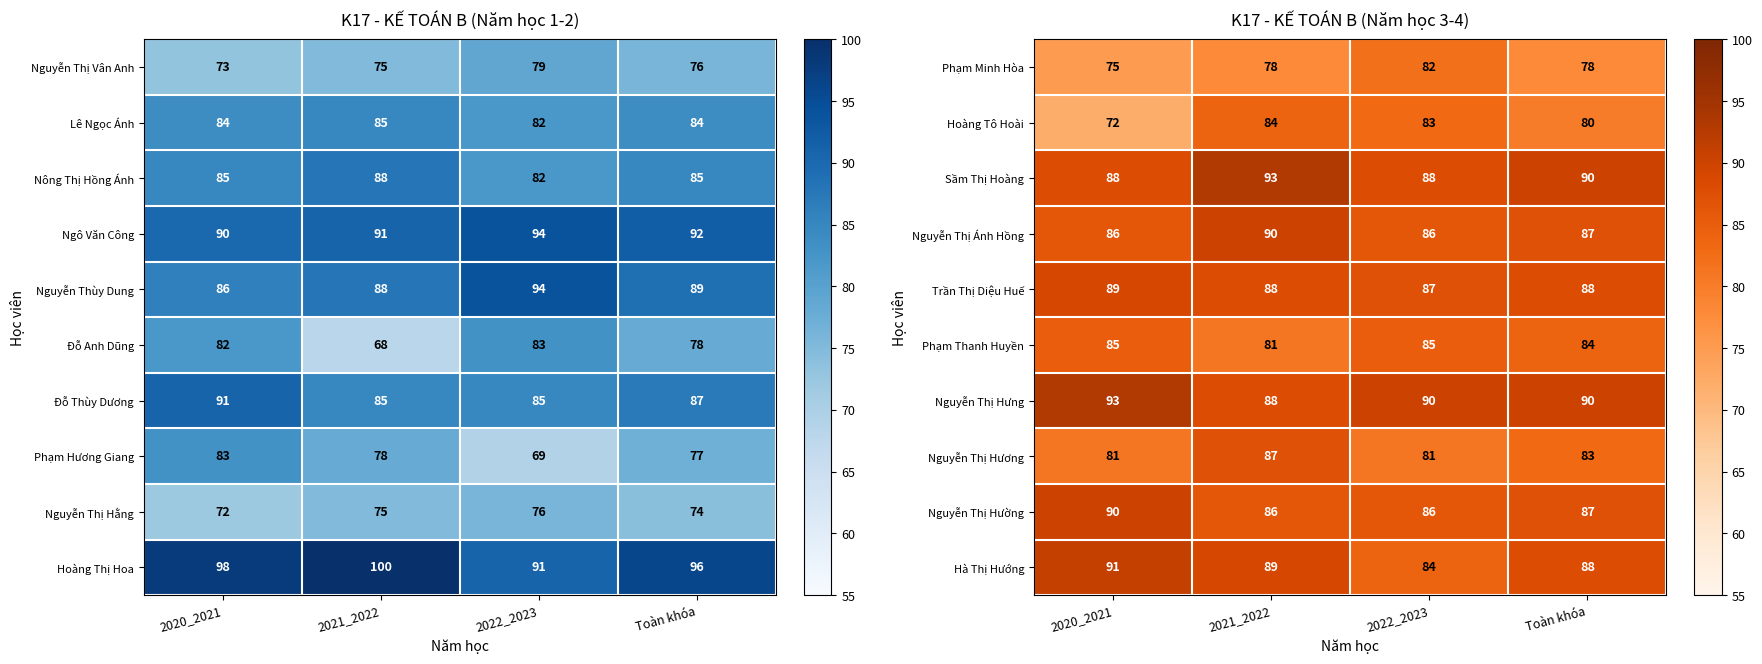

What is the sum of all Phạm Minh Hòa values?

313